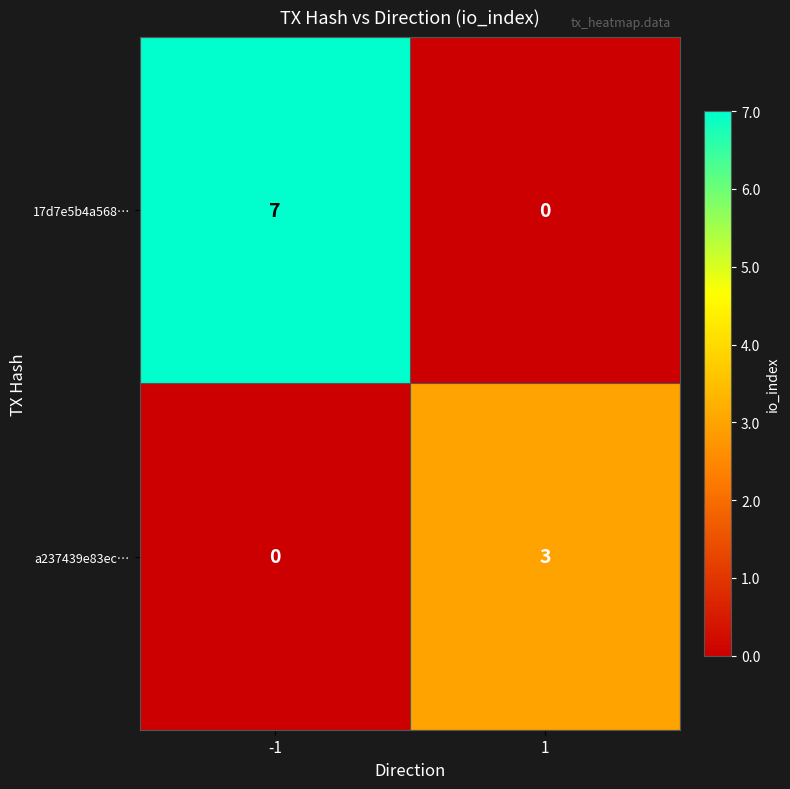

Which series has the largest range (max minus min)?

17d7e5b4a568…